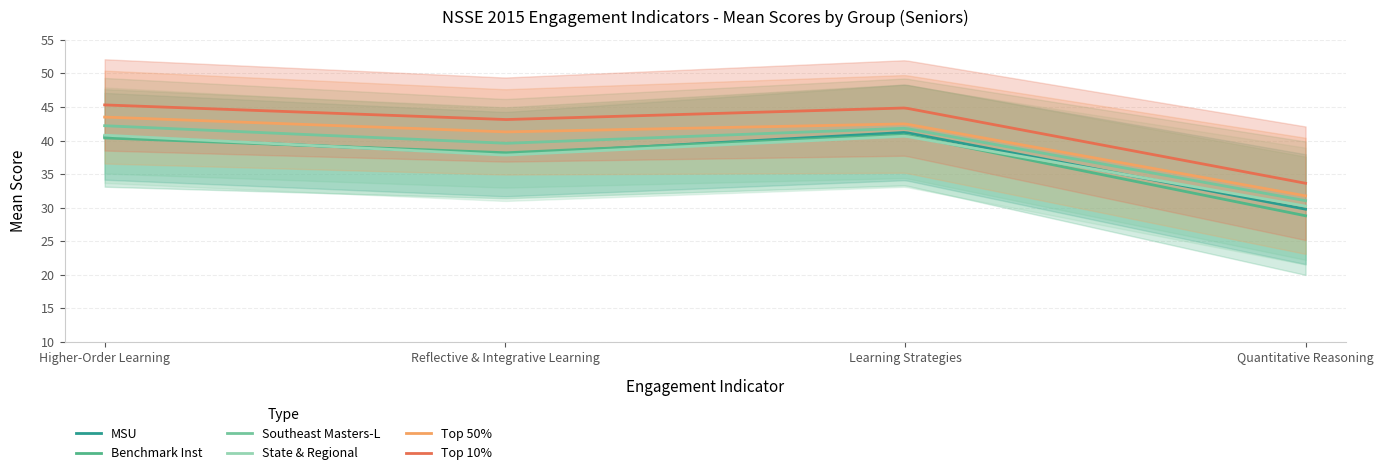

How many values in the Benchmark Inst series exceed 40?

2